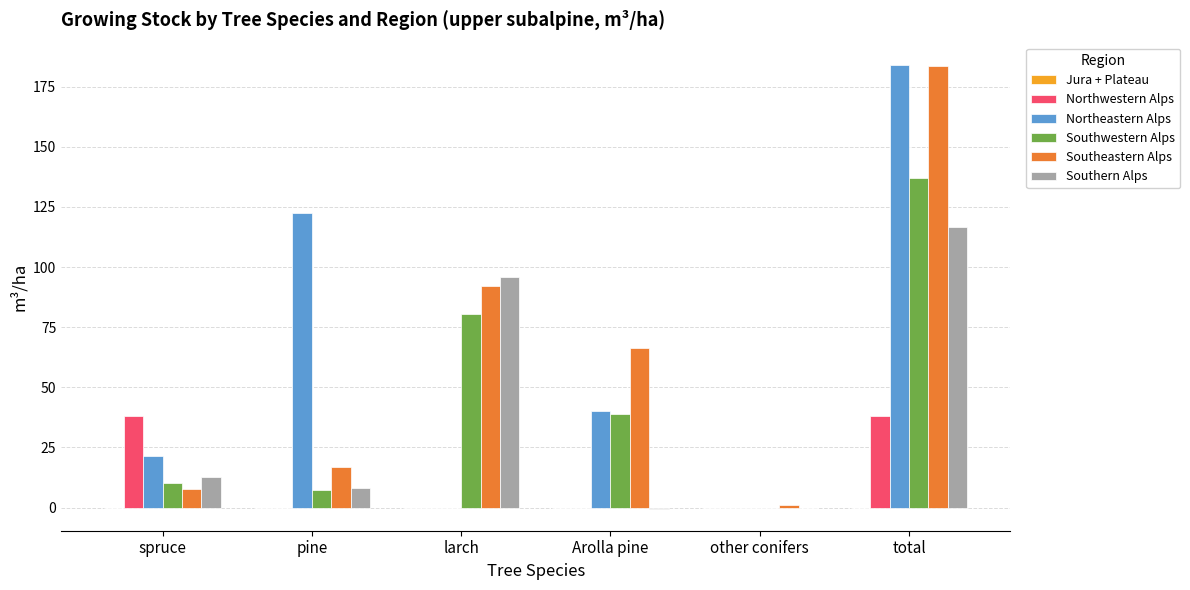

What is the sum of all Northeastern Alps values?

368.2